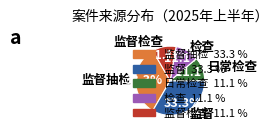

Does 监督检查 account for over 50% of the chart?

No